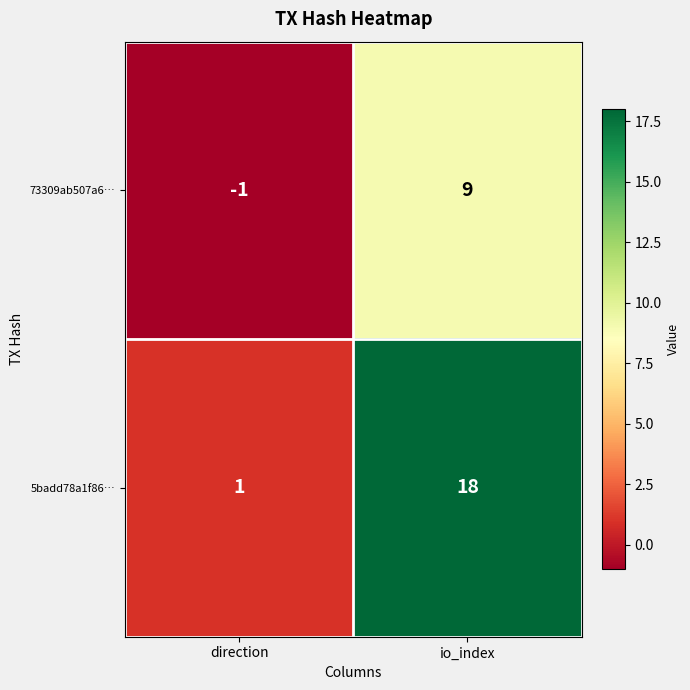

What is the difference between the 73309ab507a6… values at direction and io_index?

10